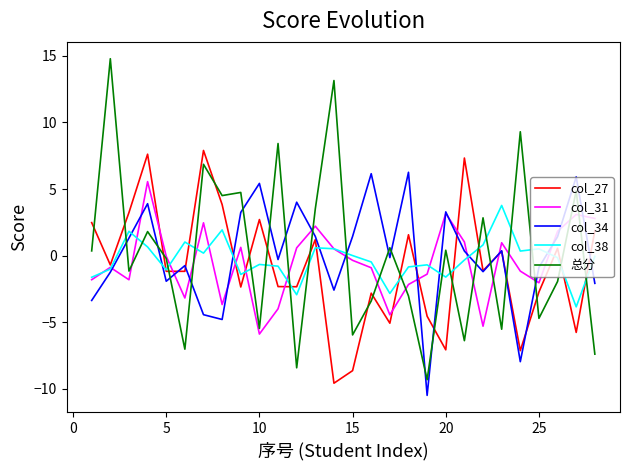

What is the maximum value for col_34?

6.3